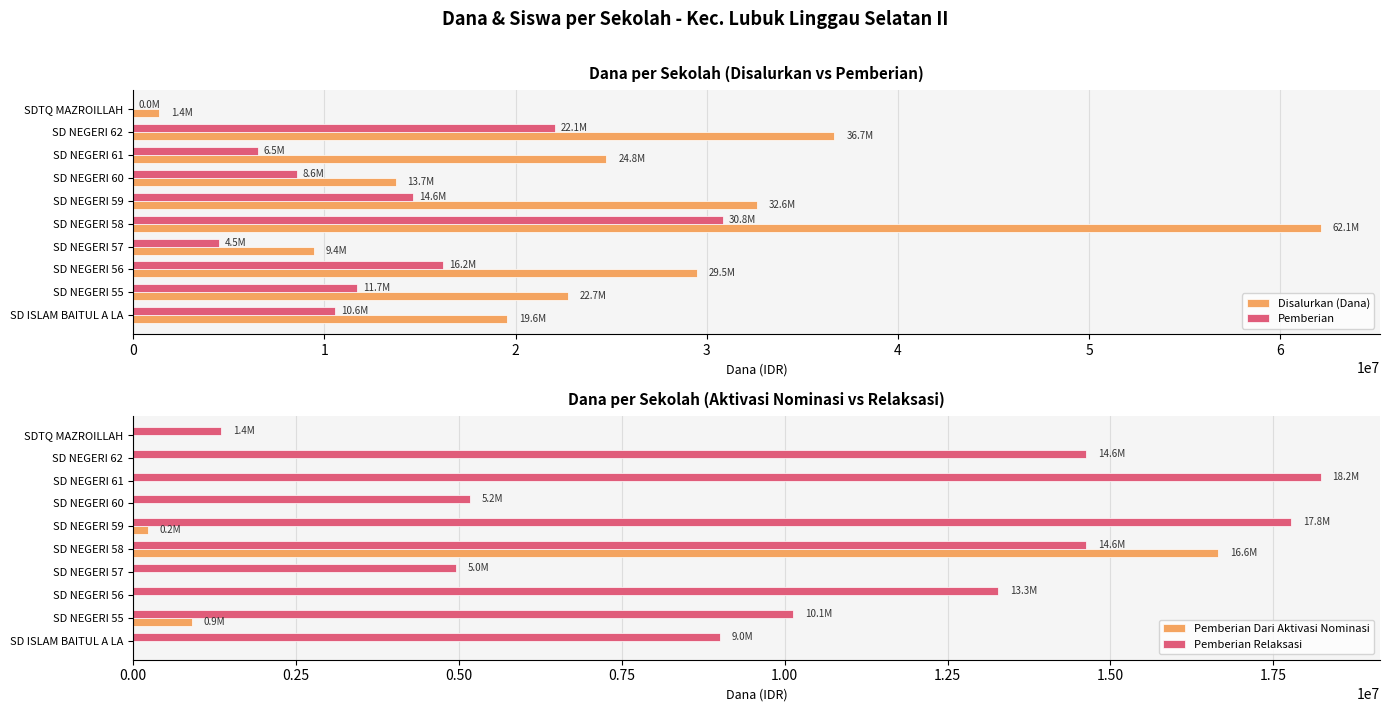

Is it true that Disalurkan (Dana) equals 27554550 at SD ISLAM BAITUL A LA?

False